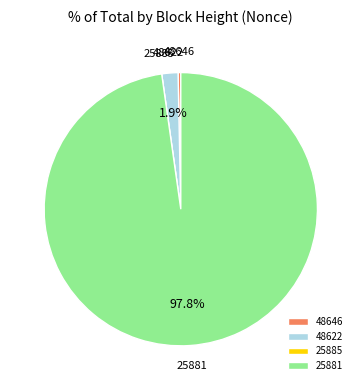

Which slice is the largest?

25881